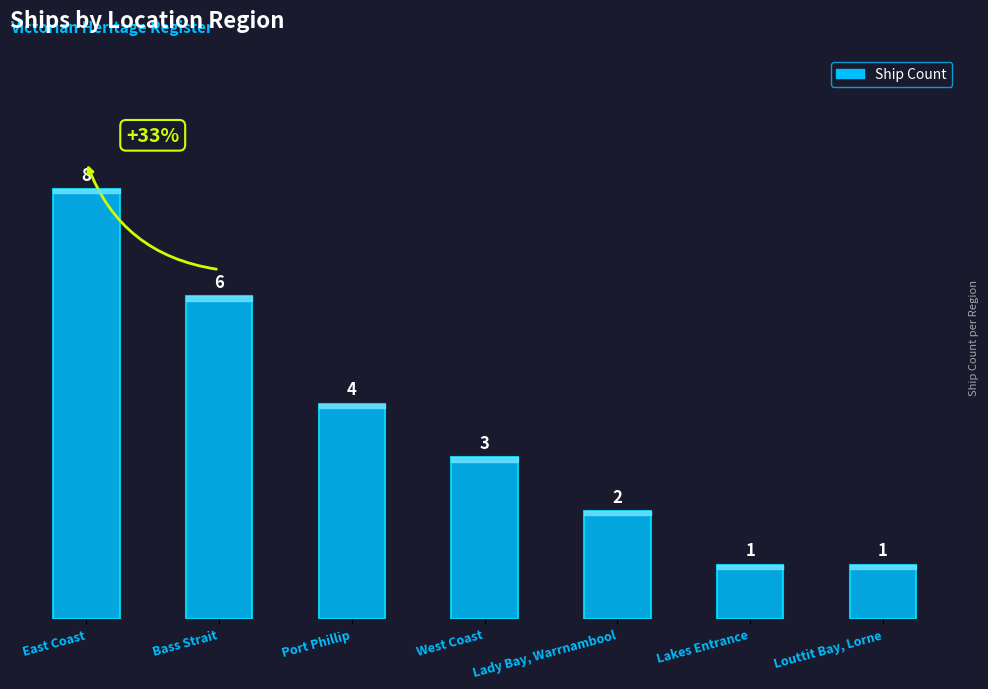

The chart shows a value of 4 at East Coast. True or false?

False